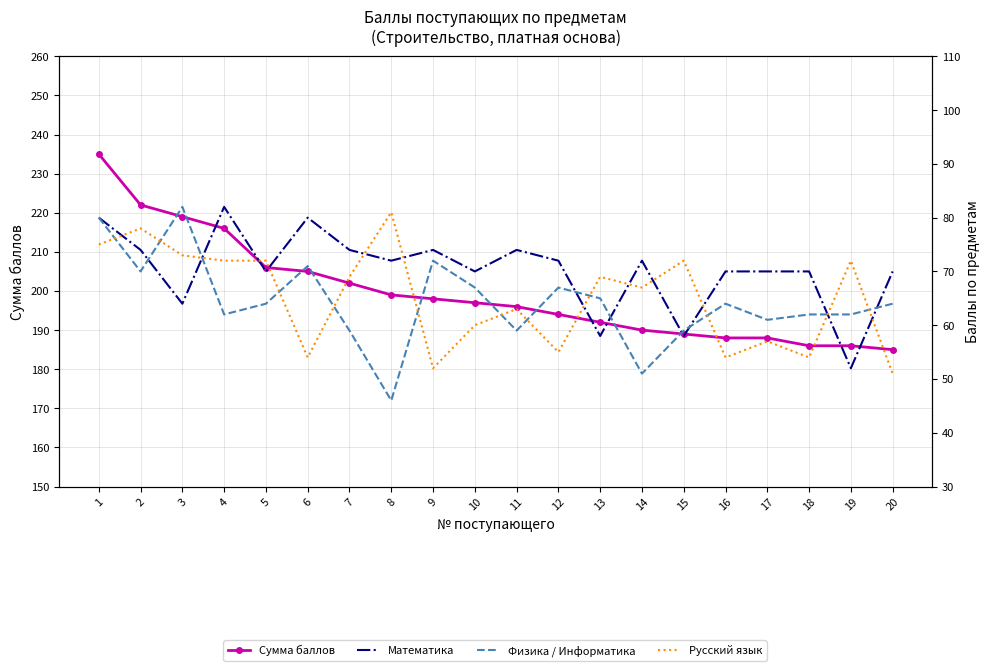

At which category is the sum across all series the highest?

1